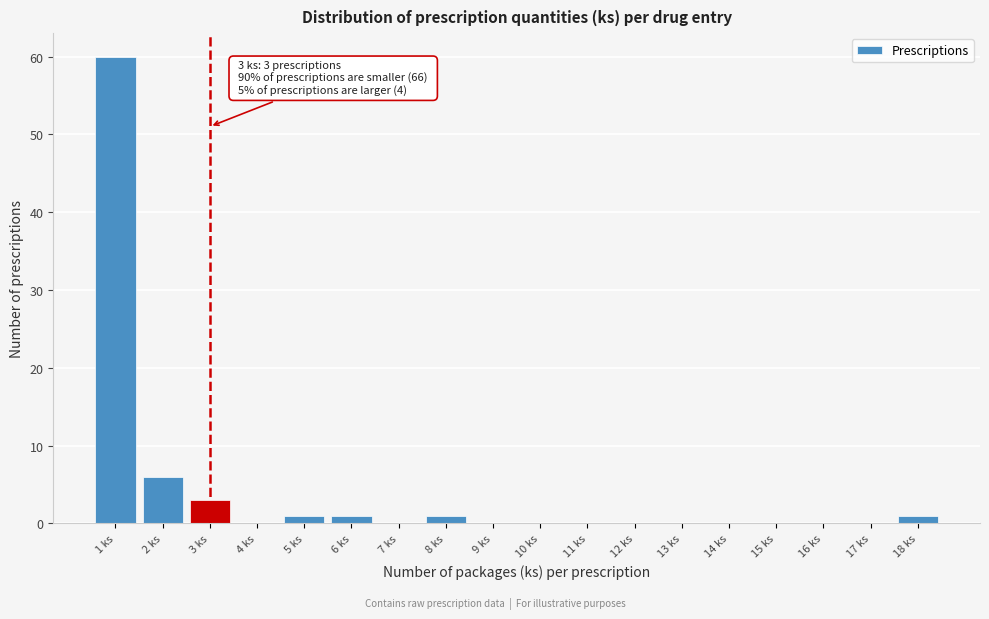

Which range on the x-axis has the tallest bar?

0.5 to 1.5